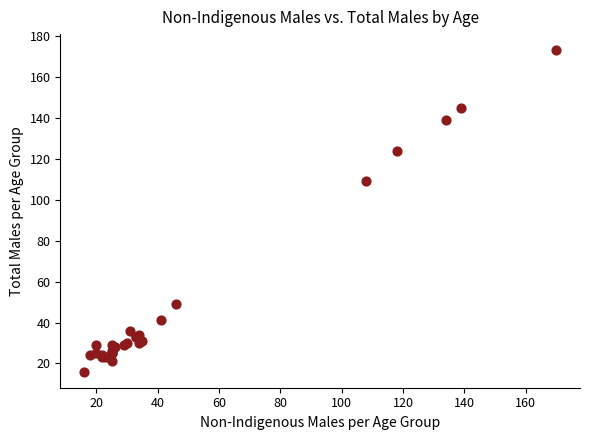

What Y value in the scatter plot is closest to 94?

109